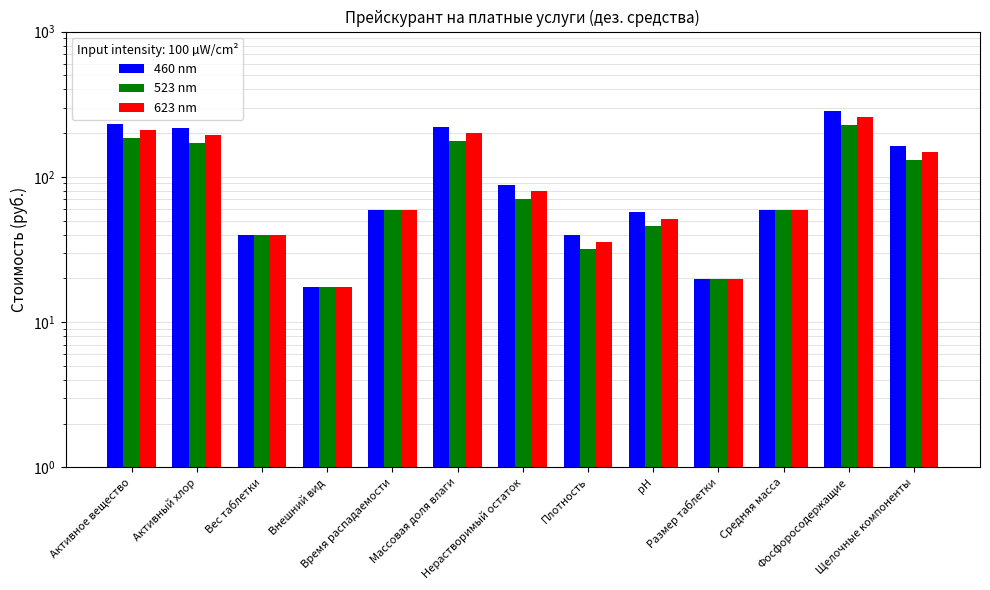

The value of 623 nm at Фосфоросодержащие is 257.1. True or false?

True